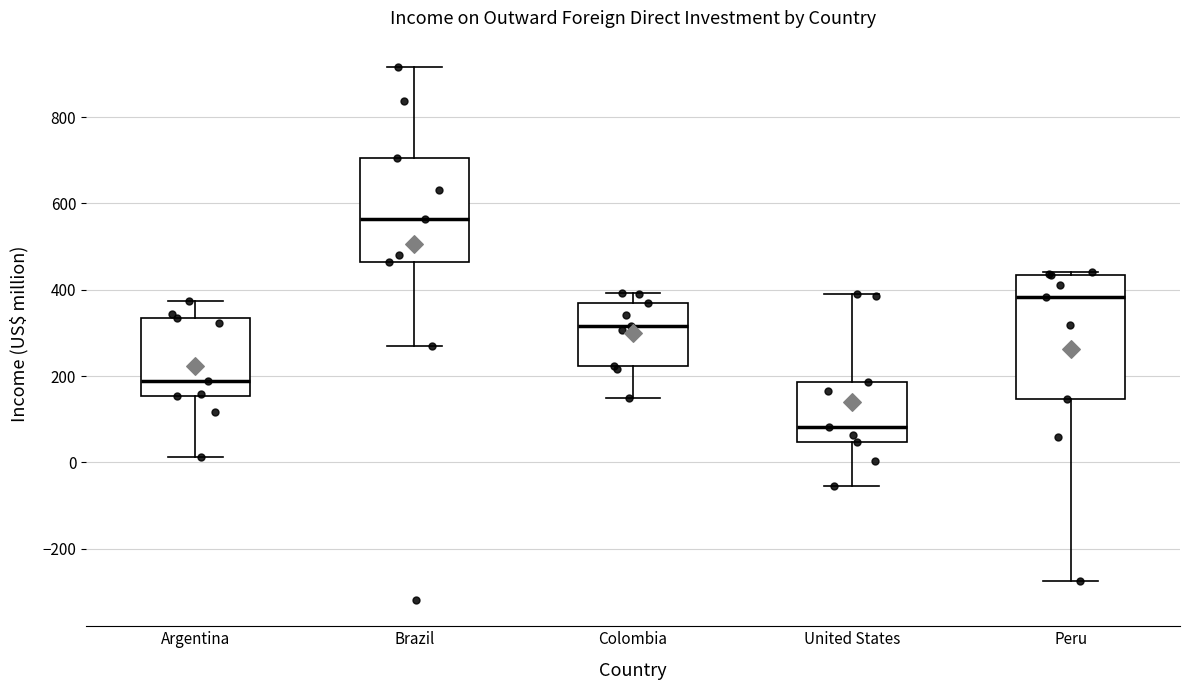

Which box has the highest median line?

Brazil